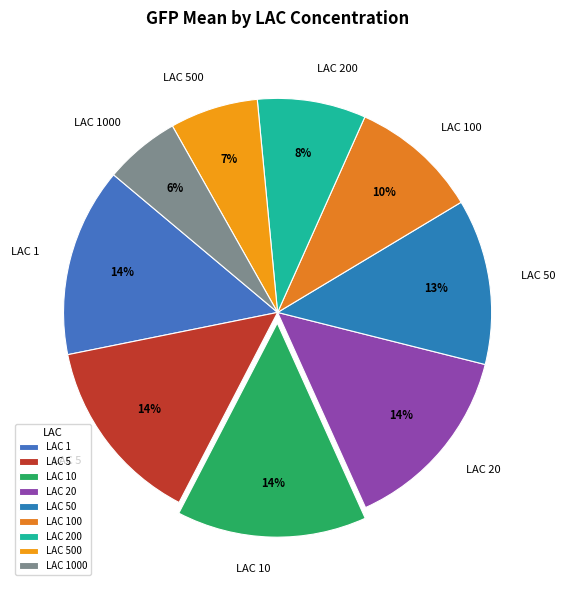

What is the ratio of the value at LAC 20 to the value at LAC 200?

1.8